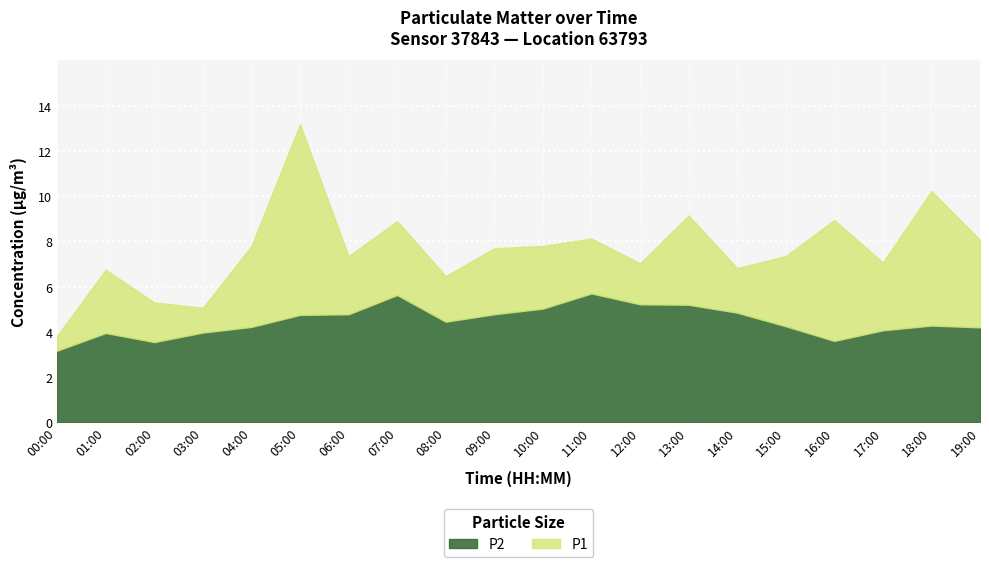

At which label is P1 closest to 8?

19:00